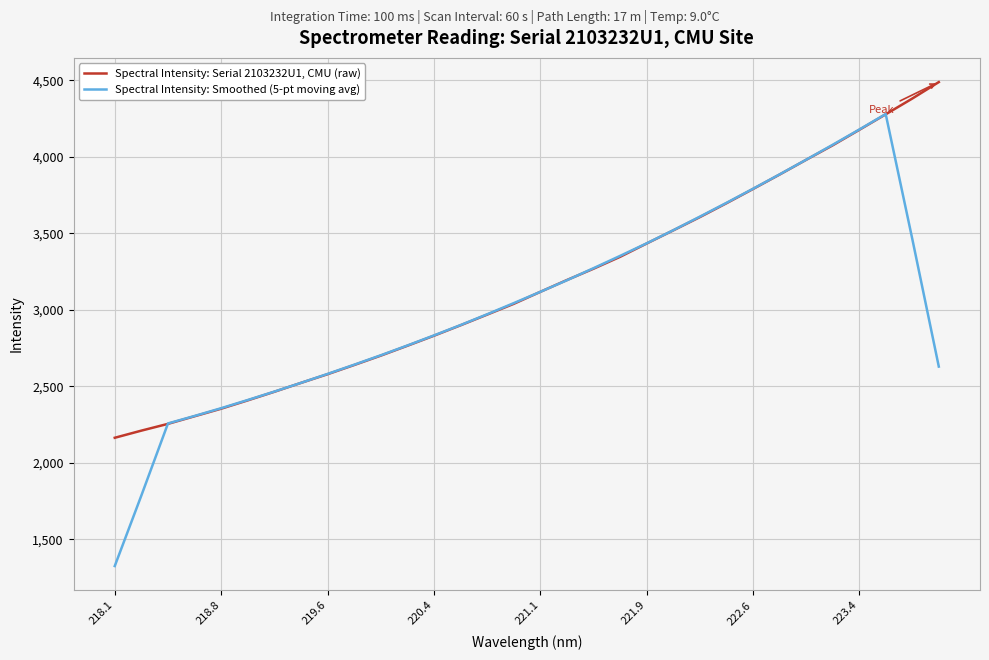

What is the minimum value for Spectral Intensity: Serial 2103232U1, CMU (raw)?

2163.9